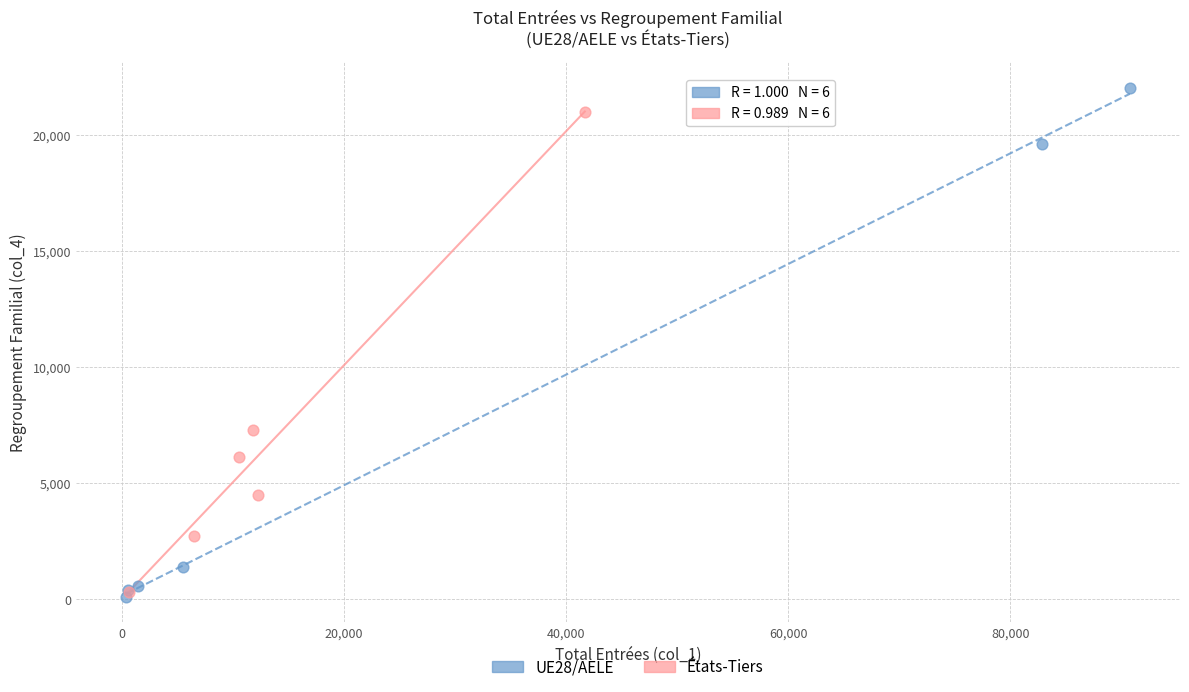

Which series reaches the minimum Y coordinate?

UE28/AELE